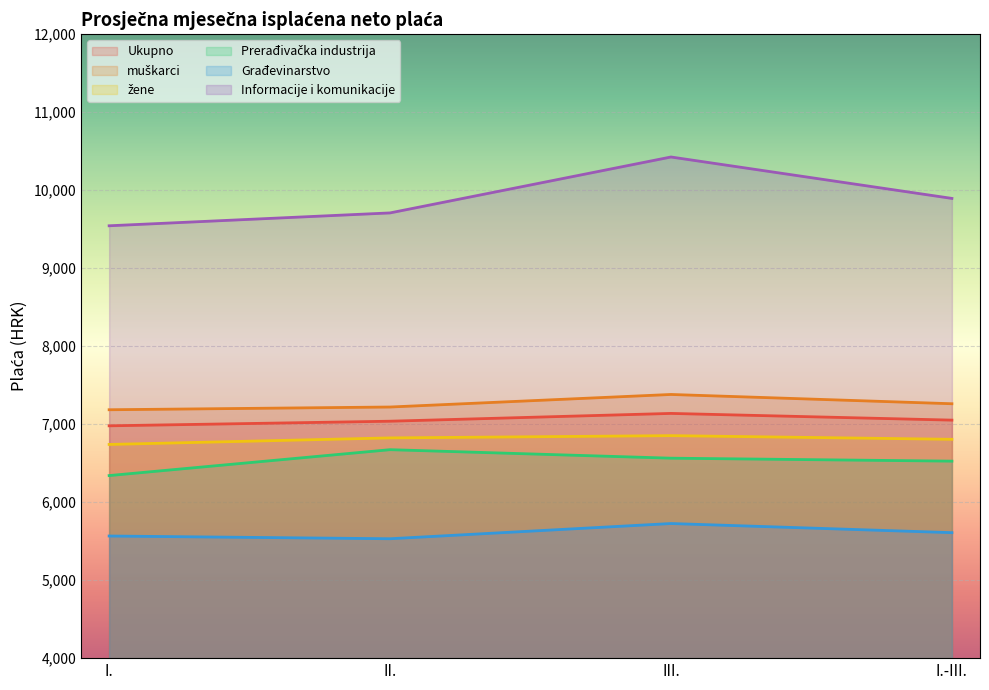

How many interior local peaks does the muškarci series have?

1